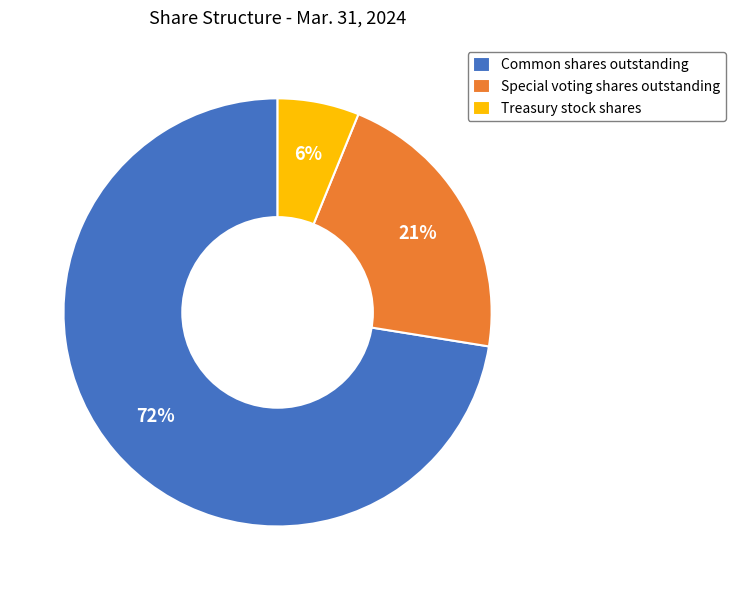

Is it true that Special voting shares outstanding is 21% of the pie?

True